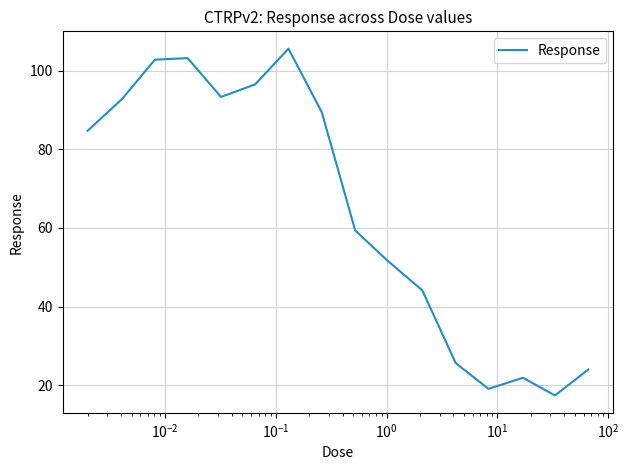

What is the smallest value displayed?

17.4